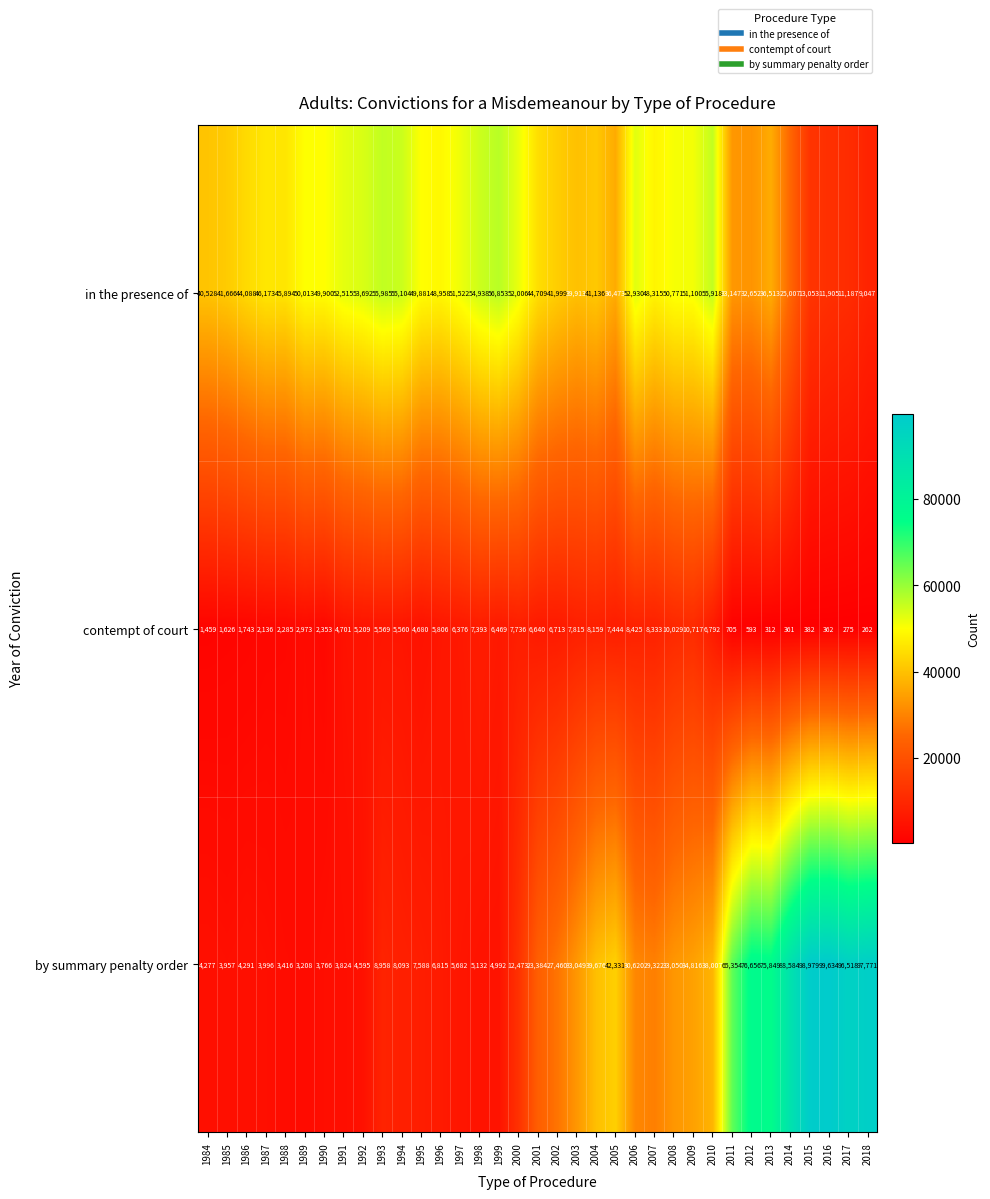

What is the difference between the maximum and minimum values in the by summary penalty order series?

96426